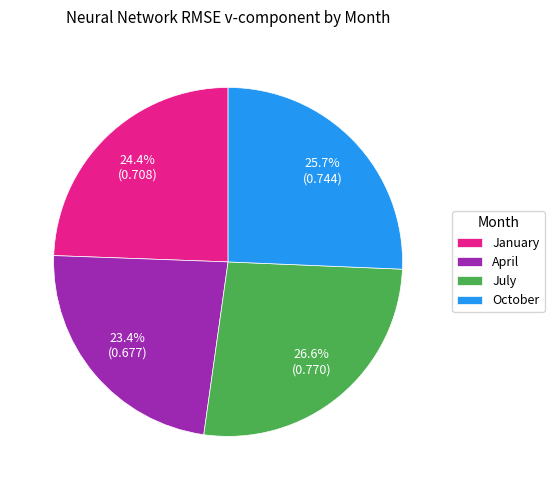

The July slice represents 27% of the pie. True or false?

True